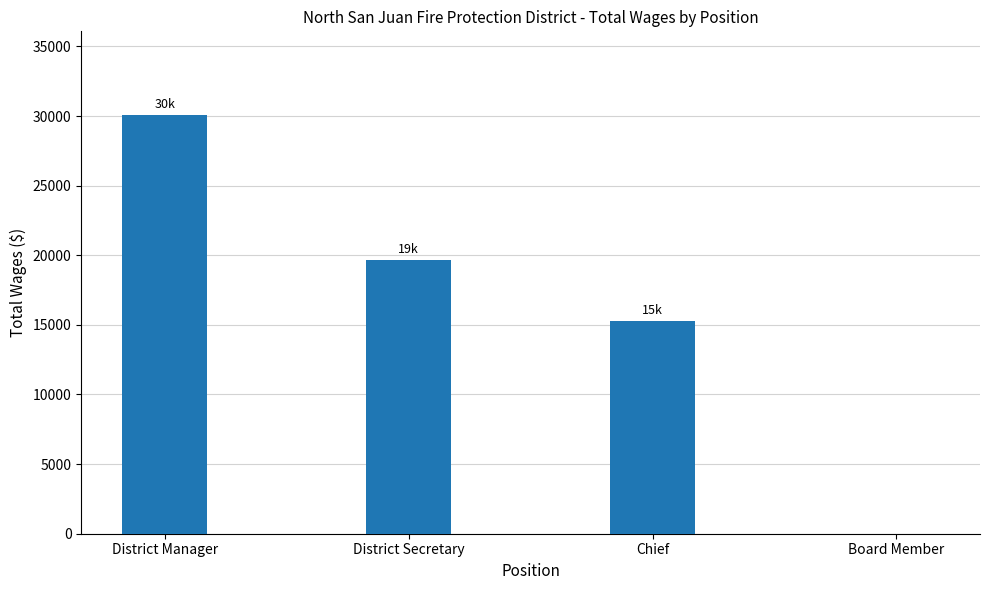

Are the bars horizontal?

No